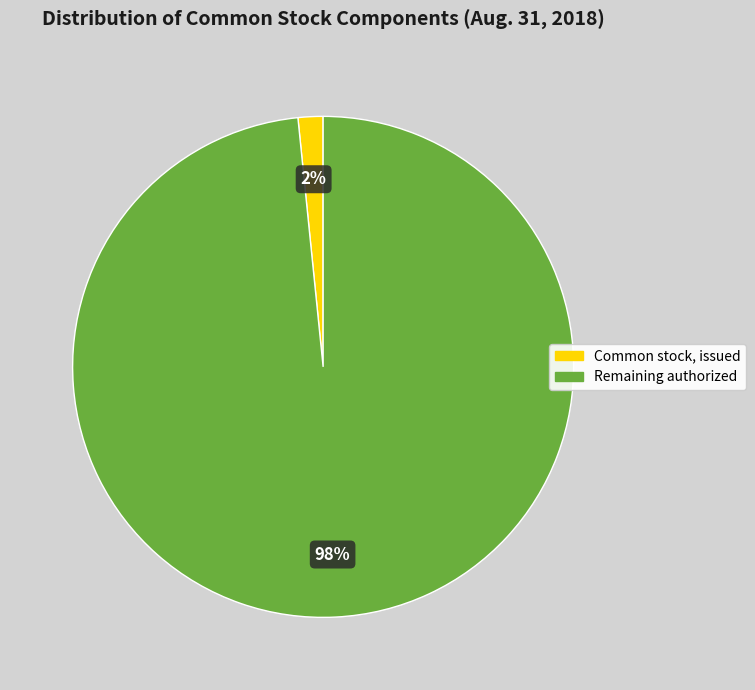

To the nearest percent, what is the average slice percentage?

50%